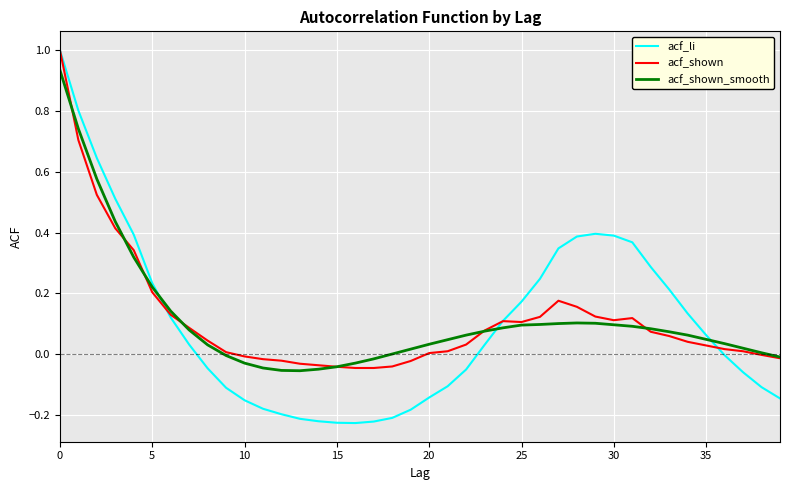

What is the highest value of the acf_shown series?

1.0